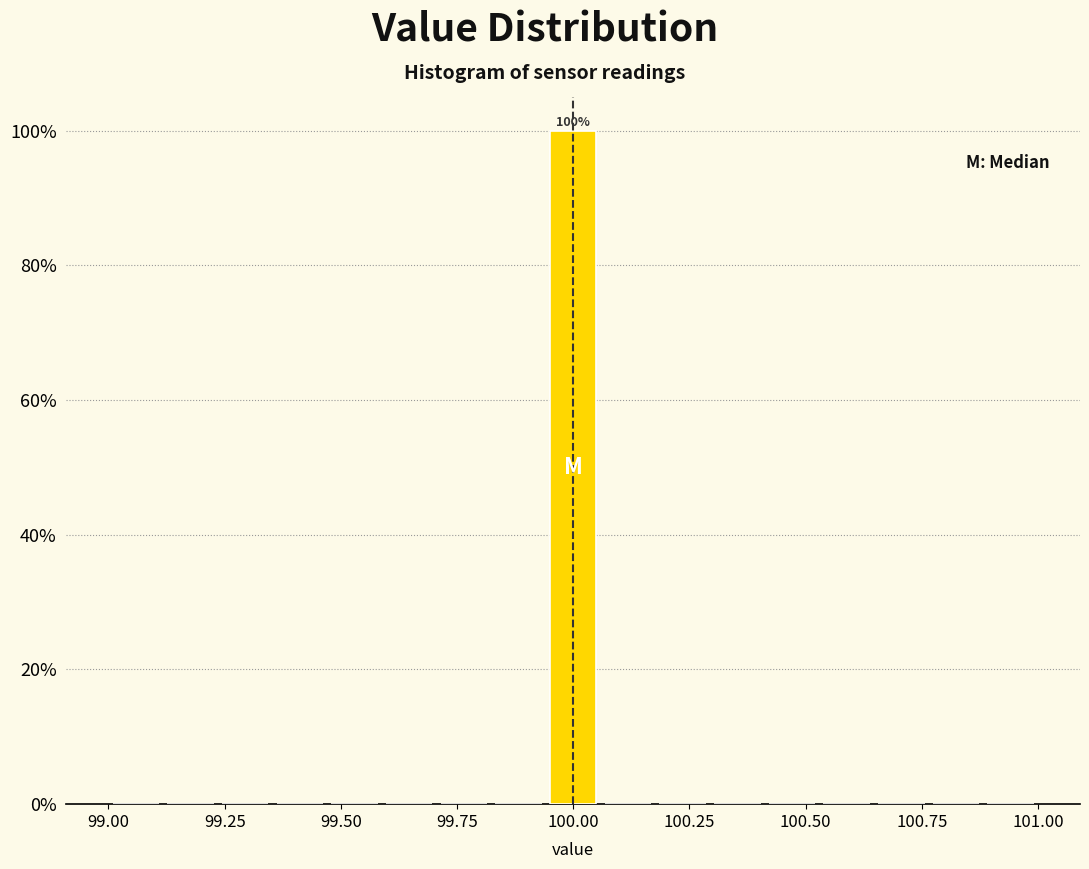

Around what value on the x-axis is the tallest bar? Give the approximate position of its centre, as read against the axis.

100.00